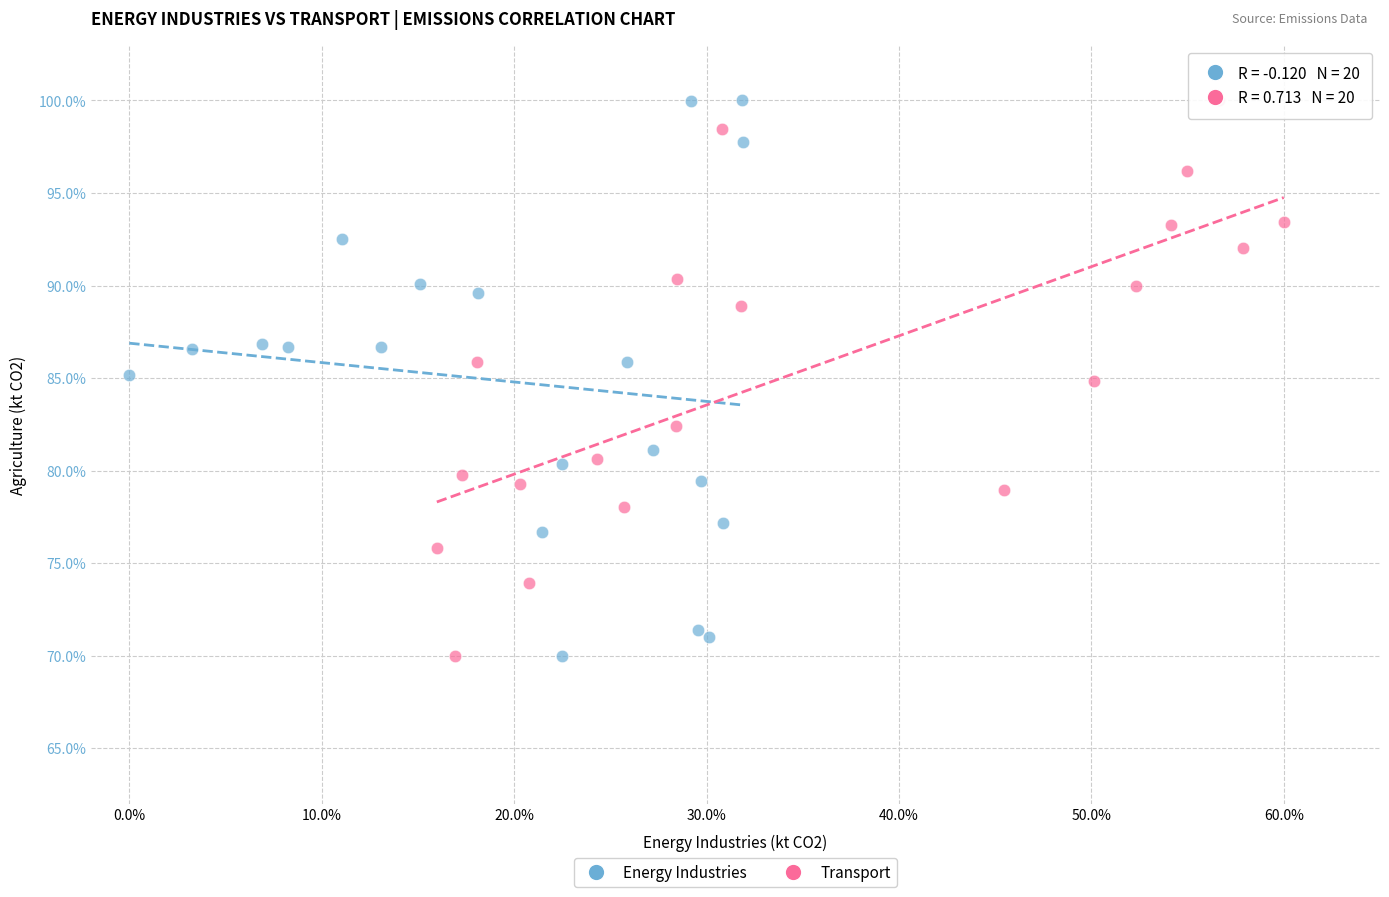

What are all the series names shown in the legend?

Energy Industries, Transport